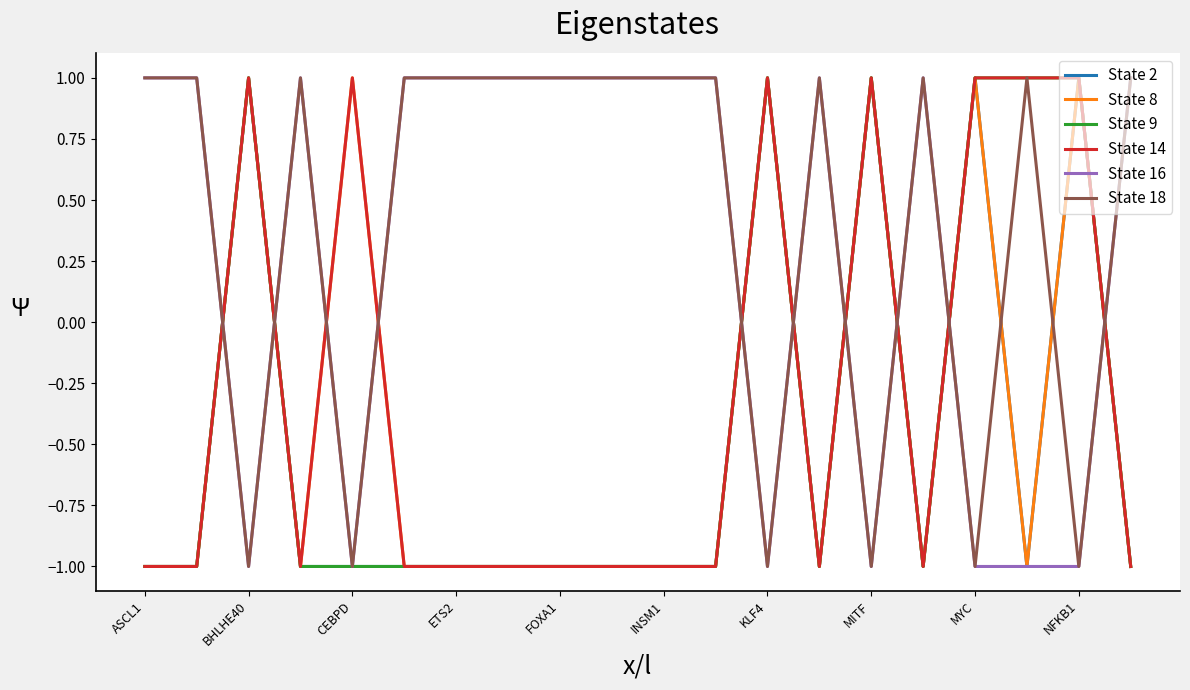

True or false: State 8 and State 18 cross at least once.

True